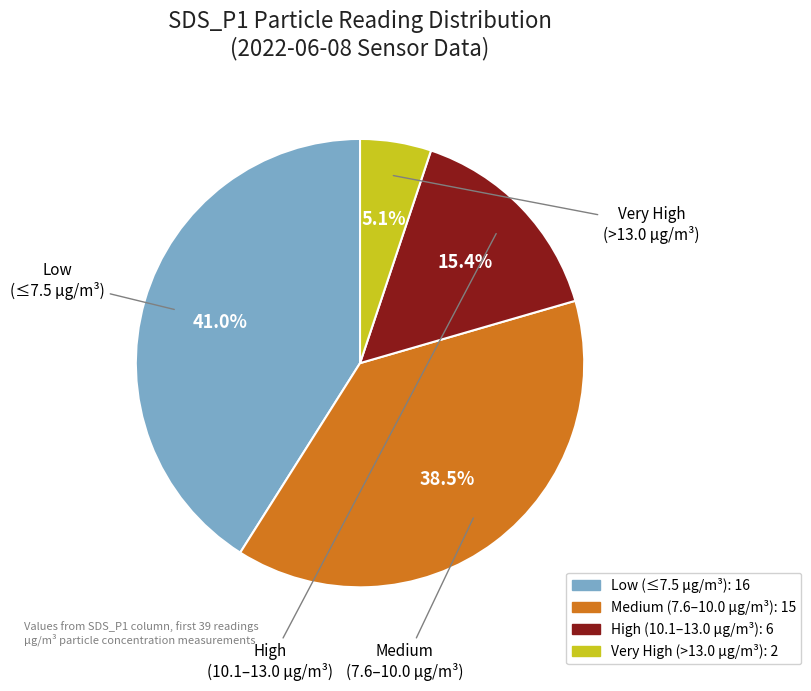

Does any single category account for the majority?

No